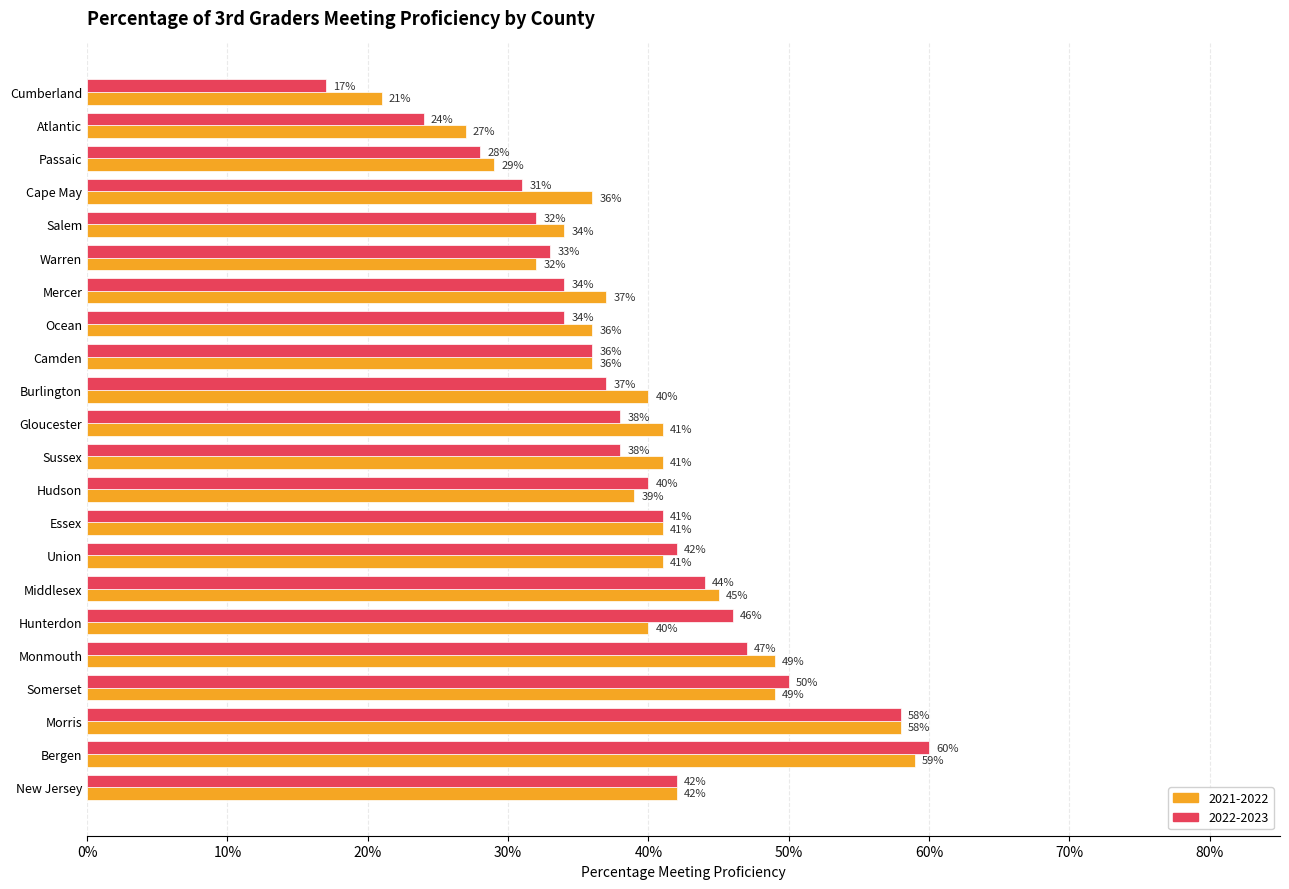

Reading right to left, transcribe all the data shown in this chart.

2021-2022: 0.4	0.6	0.6	0.5	0.5	0.4	0.5	0.4	0.4	0.4	0.4	0.4	0.4	0.4	0.4	0.4	0.3	0.3	0.4	0.3	0.3	0.2
2022-2023: 0.4	0.6	0.6	0.5	0.5	0.5	0.4	0.4	0.4	0.4	0.4	0.4	0.4	0.4	0.3	0.3	0.3	0.3	0.3	0.3	0.2	0.2